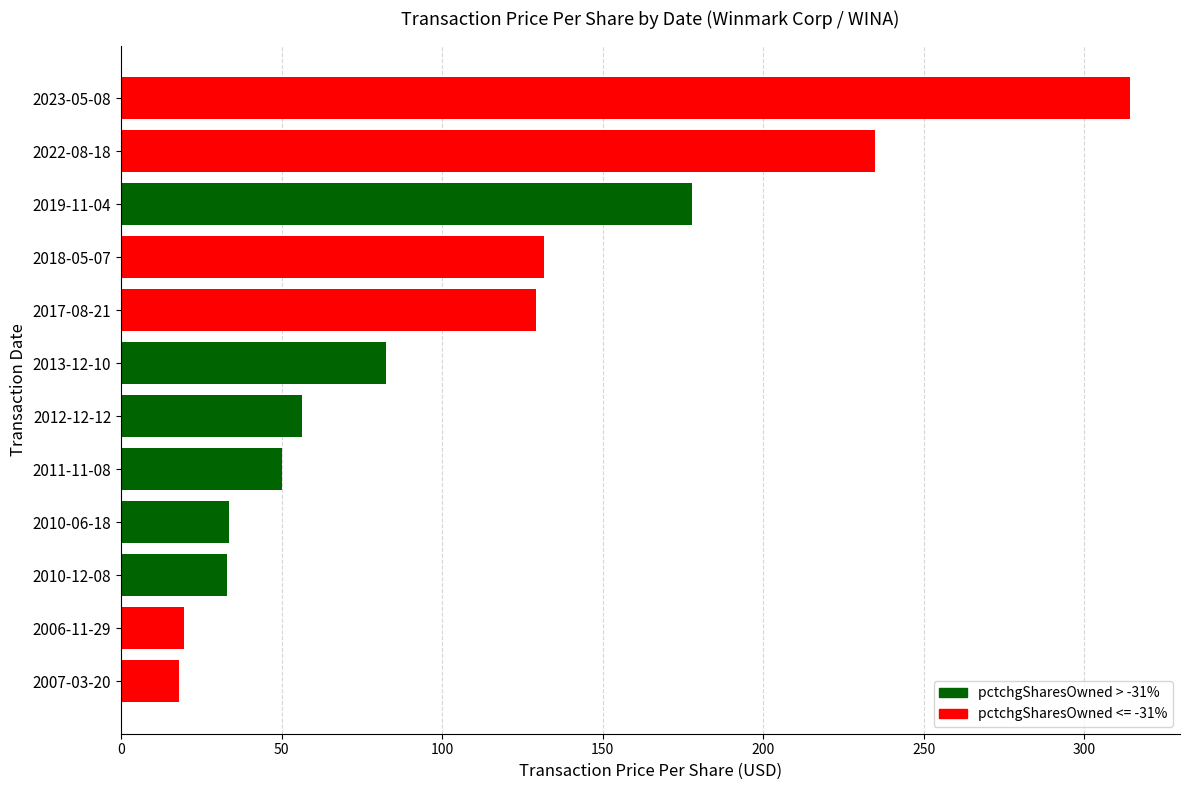

At which category does the chart reach its peak across all series?

2023-05-08